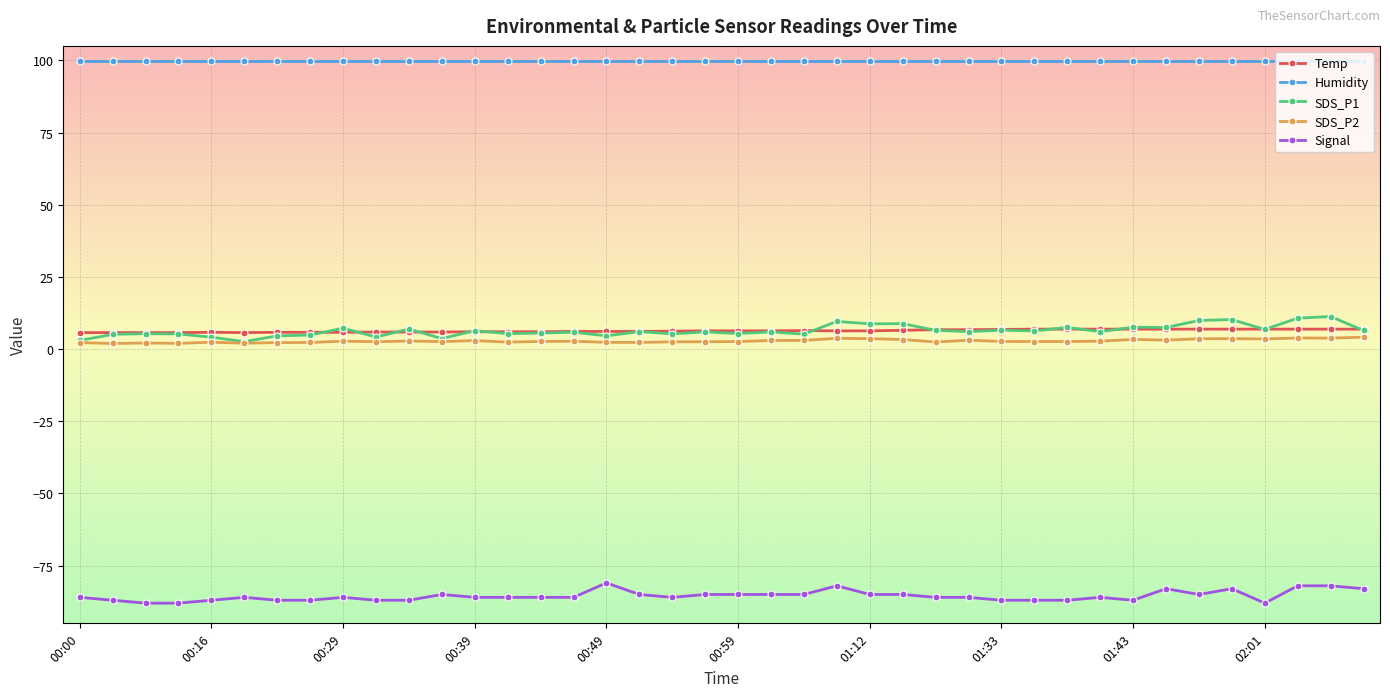

At how many categories does at least one series exceed 17?

40